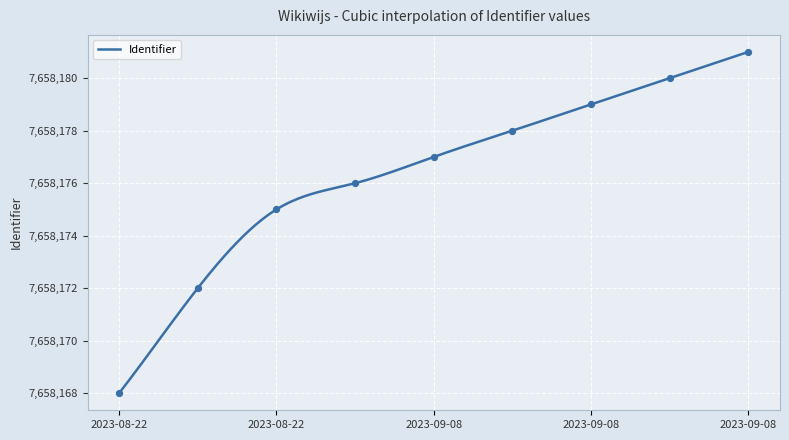

Which has a higher value, 2023-09-08 or 2023-08-22?

2023-09-08